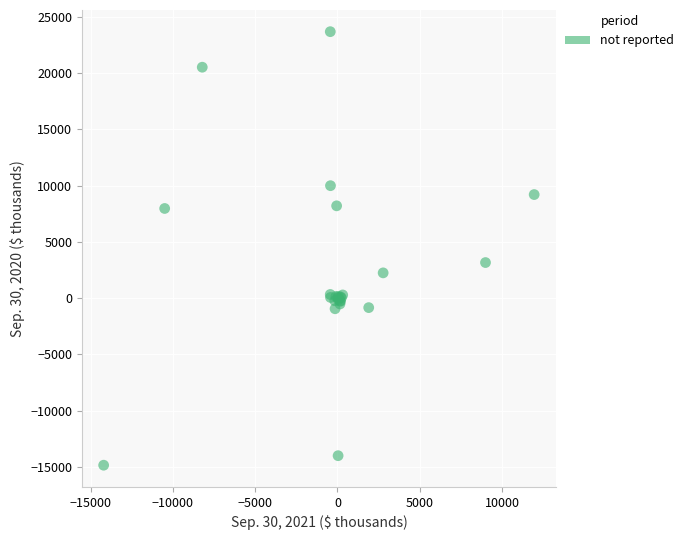

What Y value in the scatter plot is closest to 4414?

3159